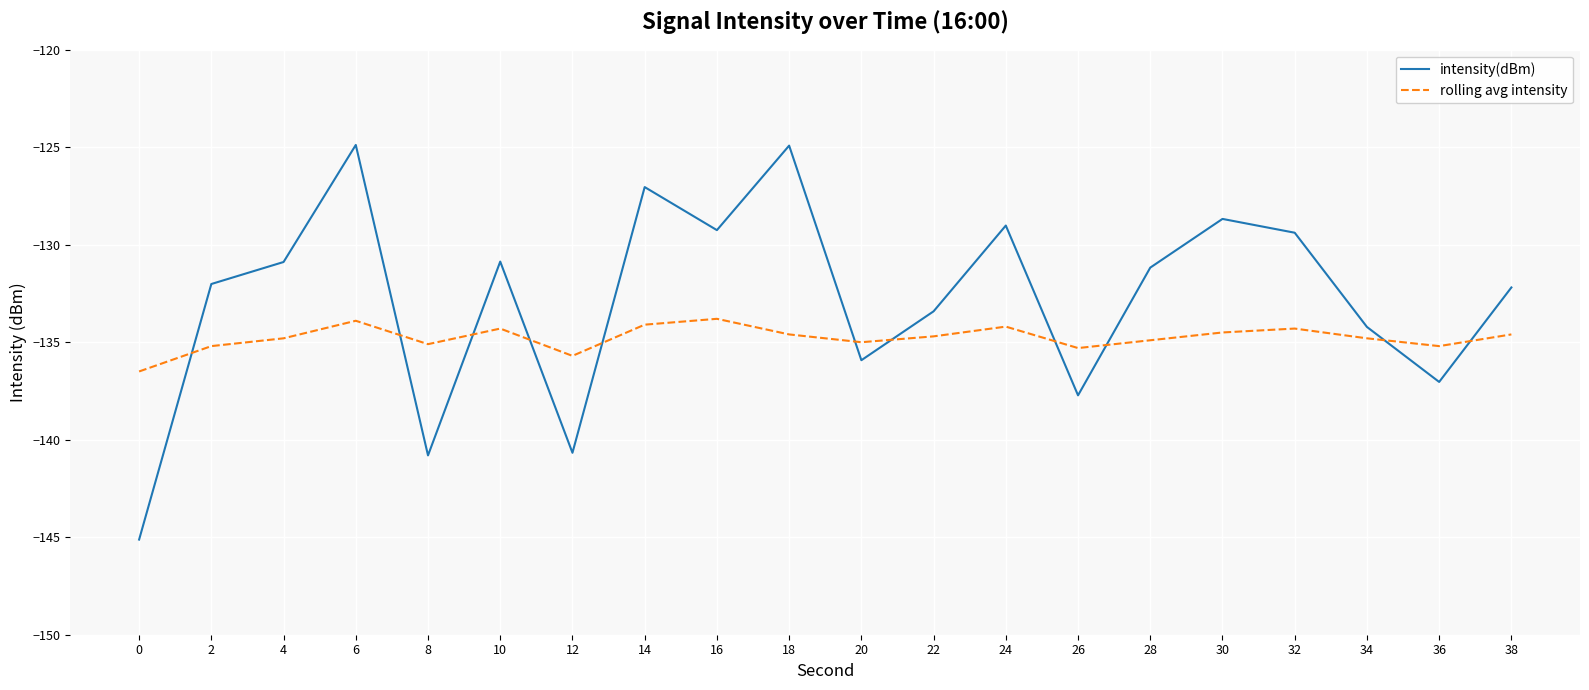

Where do intensity(dBm) and rolling avg intensity first cross each other?

0 and 2